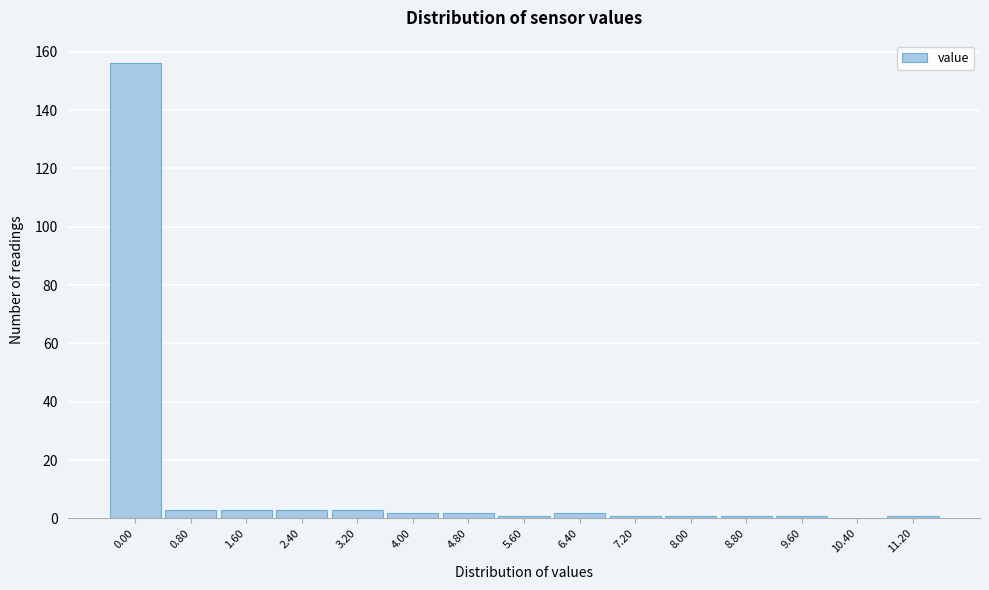

Reading left to right, transcribe all the data shown in this chart.

0.00=156	0.80=3	1.60=3	2.40=3	3.20=3	4.00=2	4.80=2	5.60=1	6.40=2	7.20=1	8.00=1	8.80=1	9.60=1	10.40=0	11.20=1